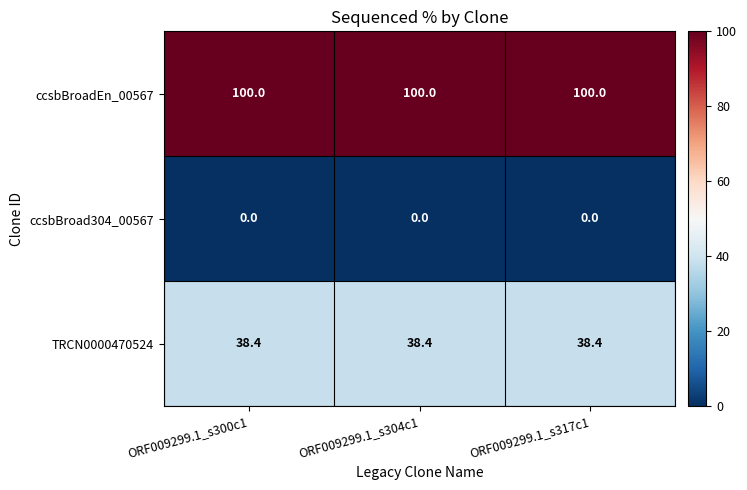

True or false: TRCN0000470524 has a value of 69.1 at ORF009299.1_s317c1.

False